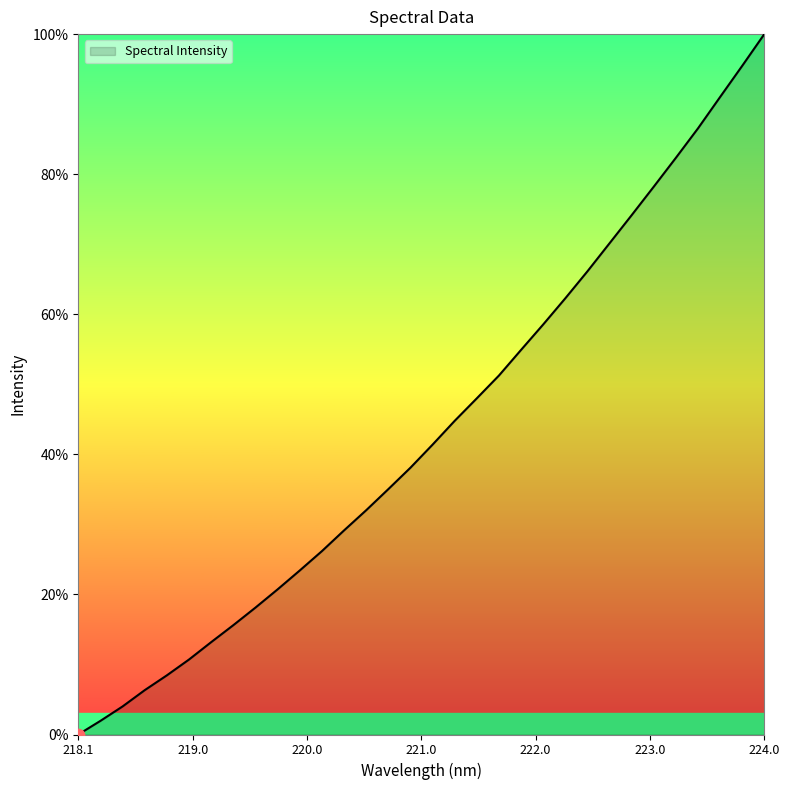

What is the difference between the maximum and minimum values?

100.0